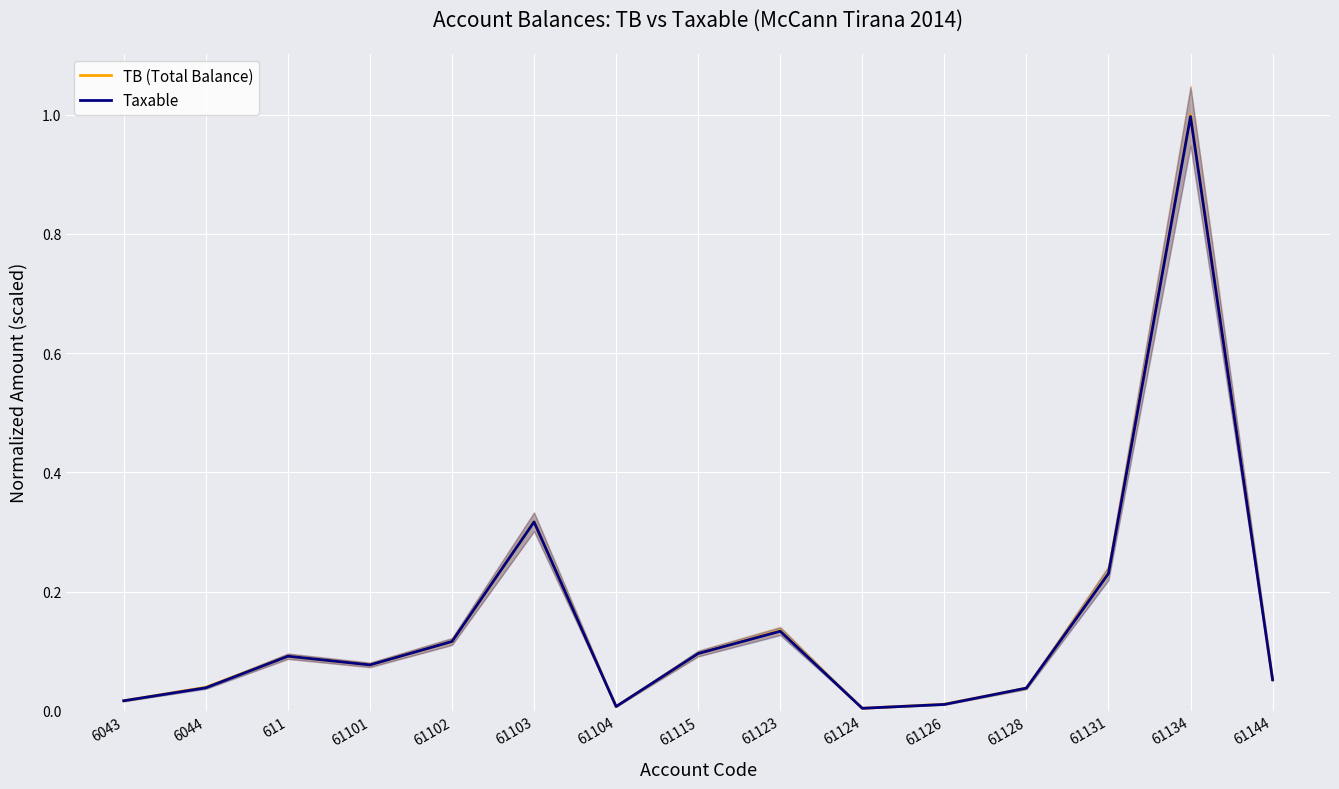

Reading left to right, list all the values displayed in this chart.

TB (Total Balance): 0.0	0.0	0.1	0.1	0.1	0.3	0.0	0.1	0.1	0.0	0.0	0.0	0.2	1.0	0.1
Taxable: 0.0	0.0	0.1	0.1	0.1	0.3	0.0	0.1	0.1	0.0	0.0	0.0	0.2	1.0	0.1